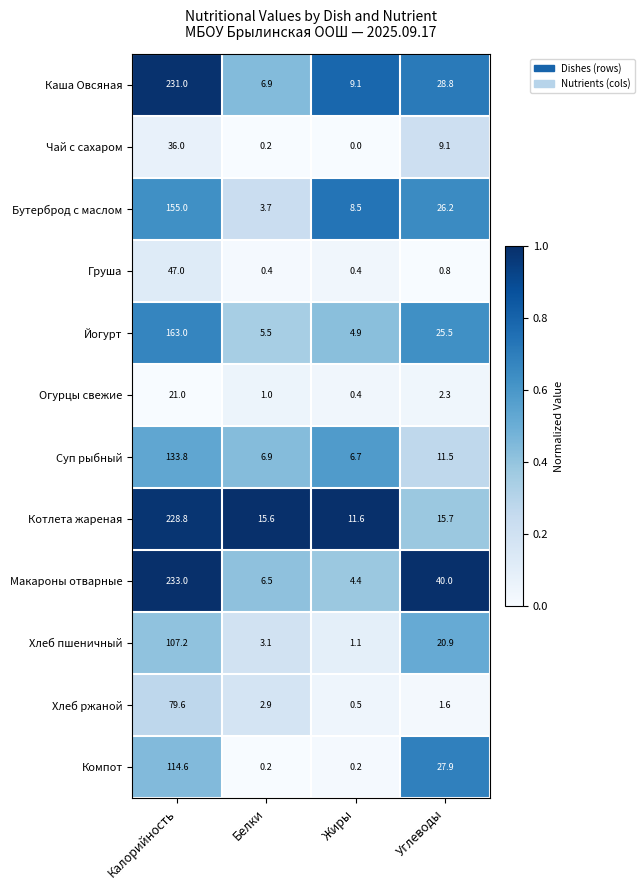

True or false: Йогурт has a value of 4.9 at Жиры.

True